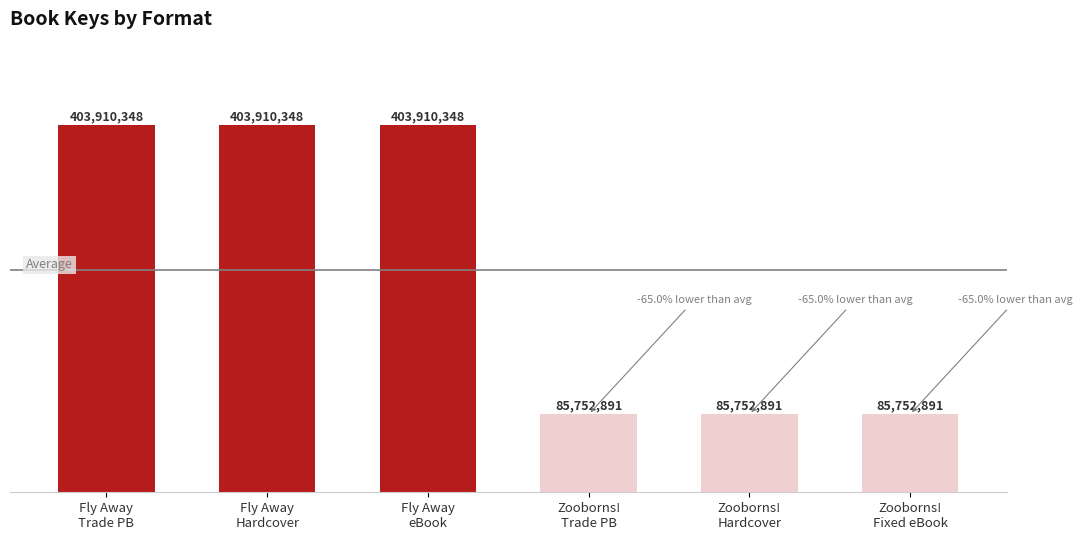

The value at Fly Away
Trade PB is 208665696. True or false?

False